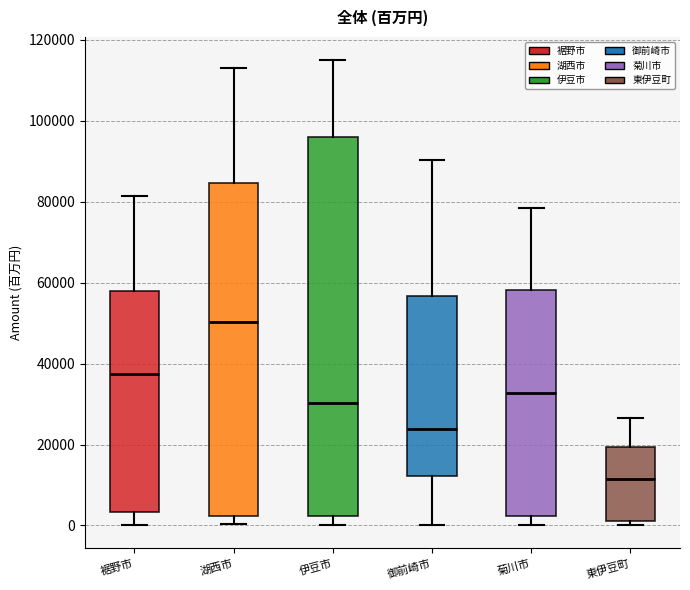

Reading left to right, transcribe this box plot: for each box, give where its median line is, the range the box spans, and where its two whiskers end, as read against the y-axis. The values are not printed on the chart, so give them approximately, as read against the axis.

裾野市: median 38000, box 4000 to 58000, whiskers 0 to 82000
湖西市: median 50000, box 2000 to 84000, whiskers 0 to 114000
伊豆市: median 30000, box 2000 to 96000, whiskers 0 to 114000
御前崎市: median 24000, box 12000 to 56000, whiskers 0 to 90000
菊川市: median 32000, box 2000 to 58000, whiskers 0 to 78000
東伊豆町: median 12000, box 2000 to 20000, whiskers 0 to 26000